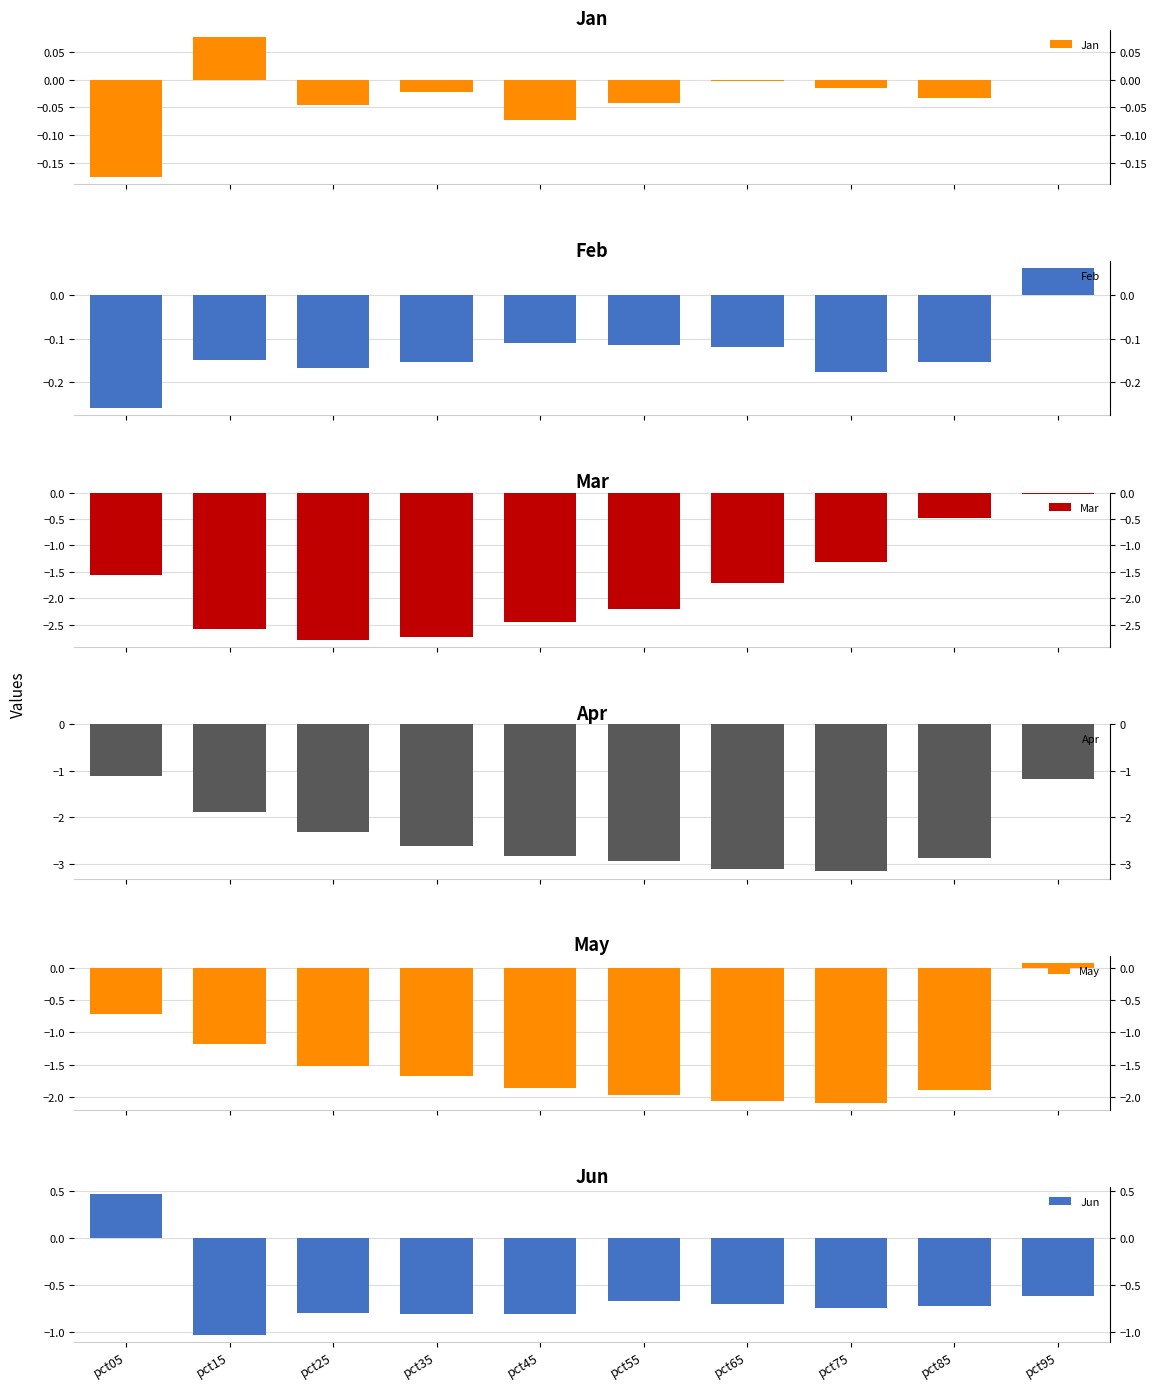

What is the difference between the maximum and second lowest values in the Jun series?

1.3